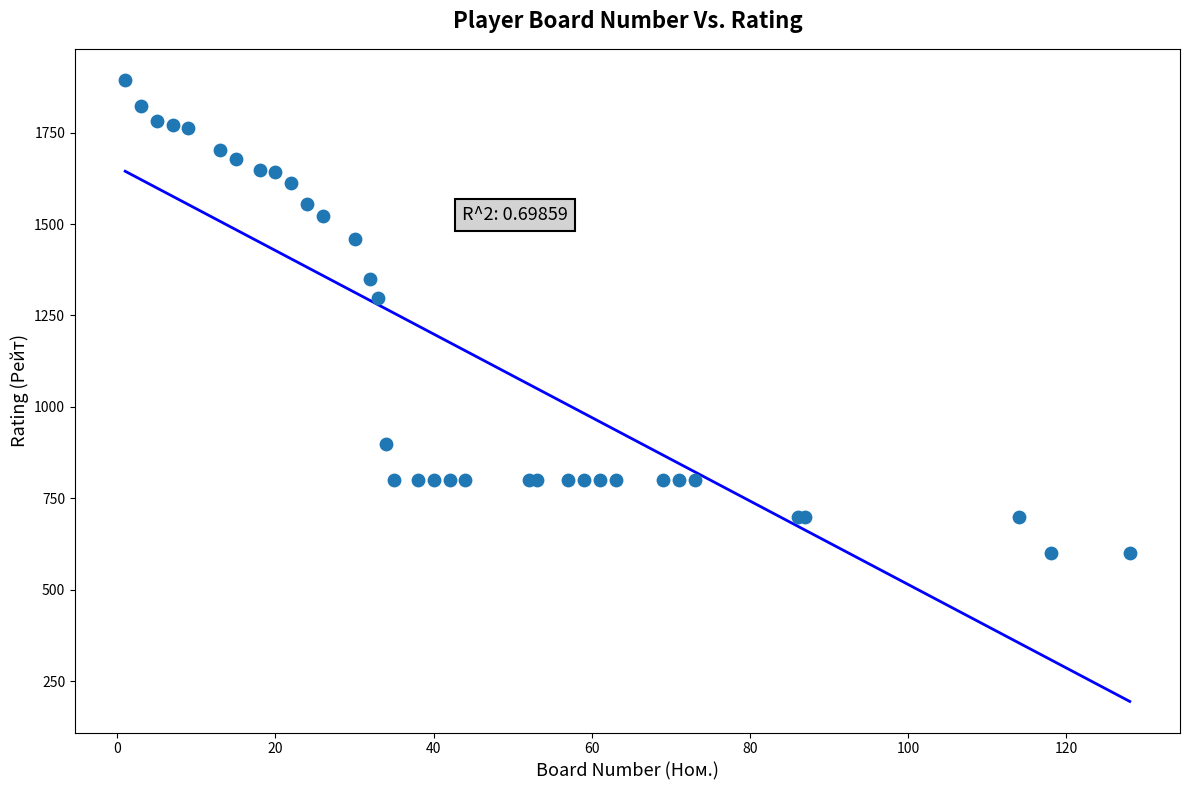

What Y value in the scatter plot is closest to 1247?

1297